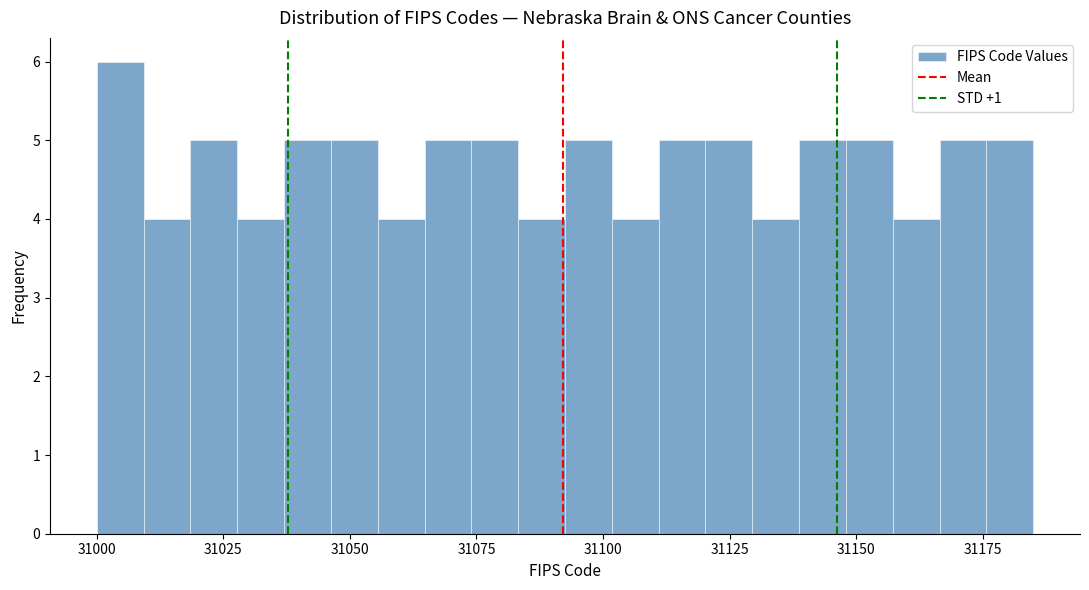

Read against the x-axis, roughly where is the centre of the tallest bar?

31005